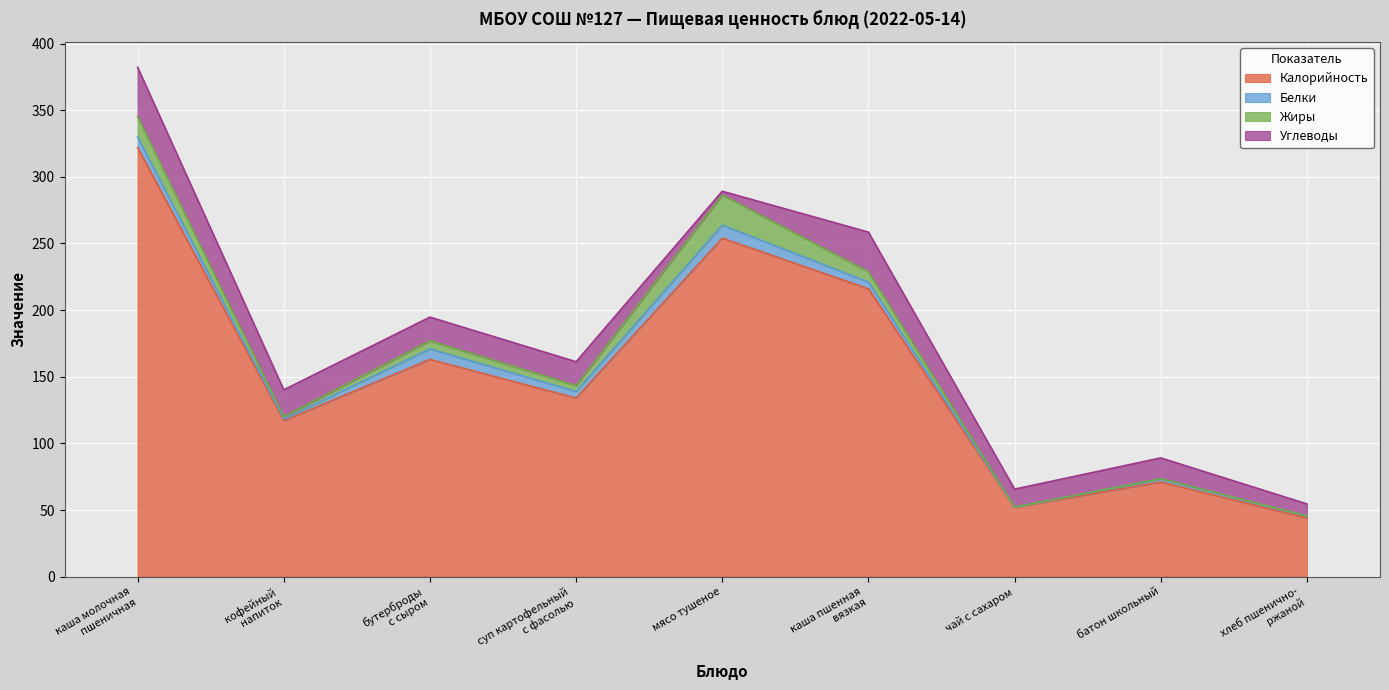

True or false: Калорийность and Жиры cross at least once.

False